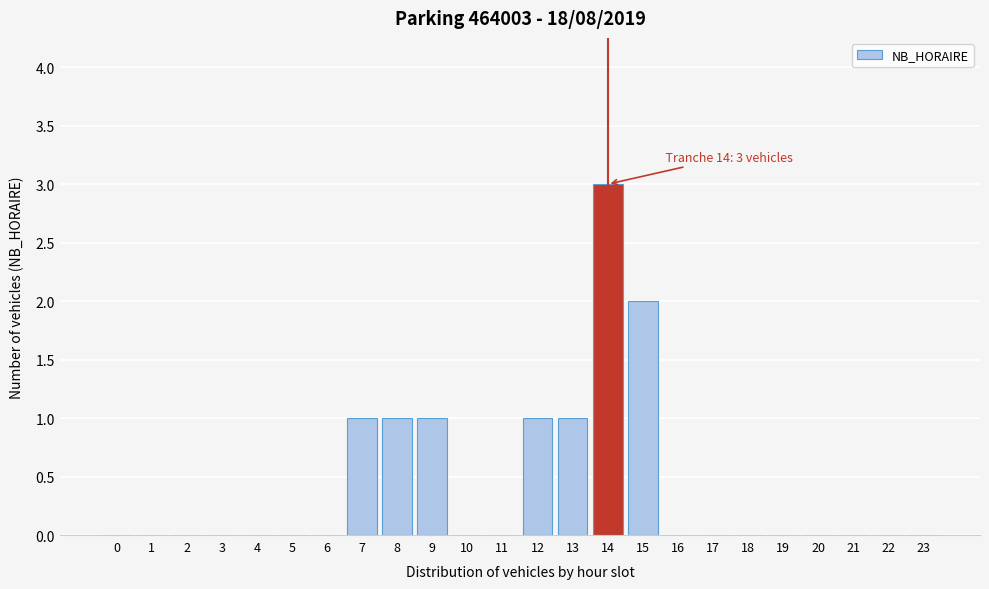

Reading left to right, transcribe all the data shown in this chart.

0=0	1=0	2=0	3=0	4=0	5=0	6=0	7=1	8=1	9=1	10=0	11=0	12=1	13=1	14=3	15=2	16=0	17=0	18=0	19=0	20=0	21=0	22=0	23=0